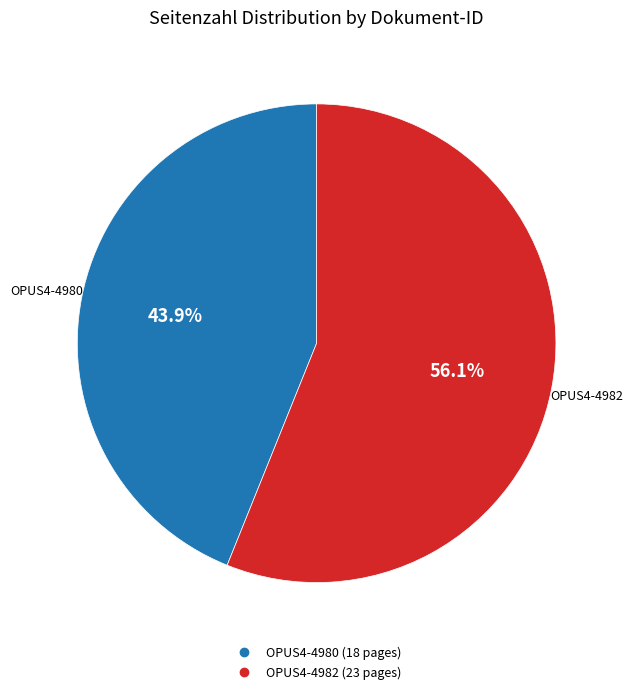

Which category has the biggest portion of the pie?

OPUS4-4982